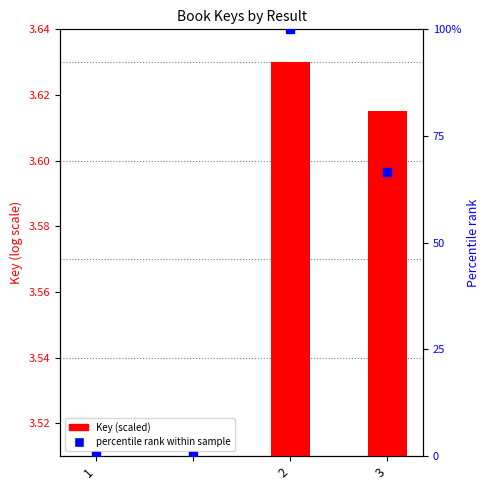

What are all the series names shown in the legend?

Key (scaled), Percentile rank